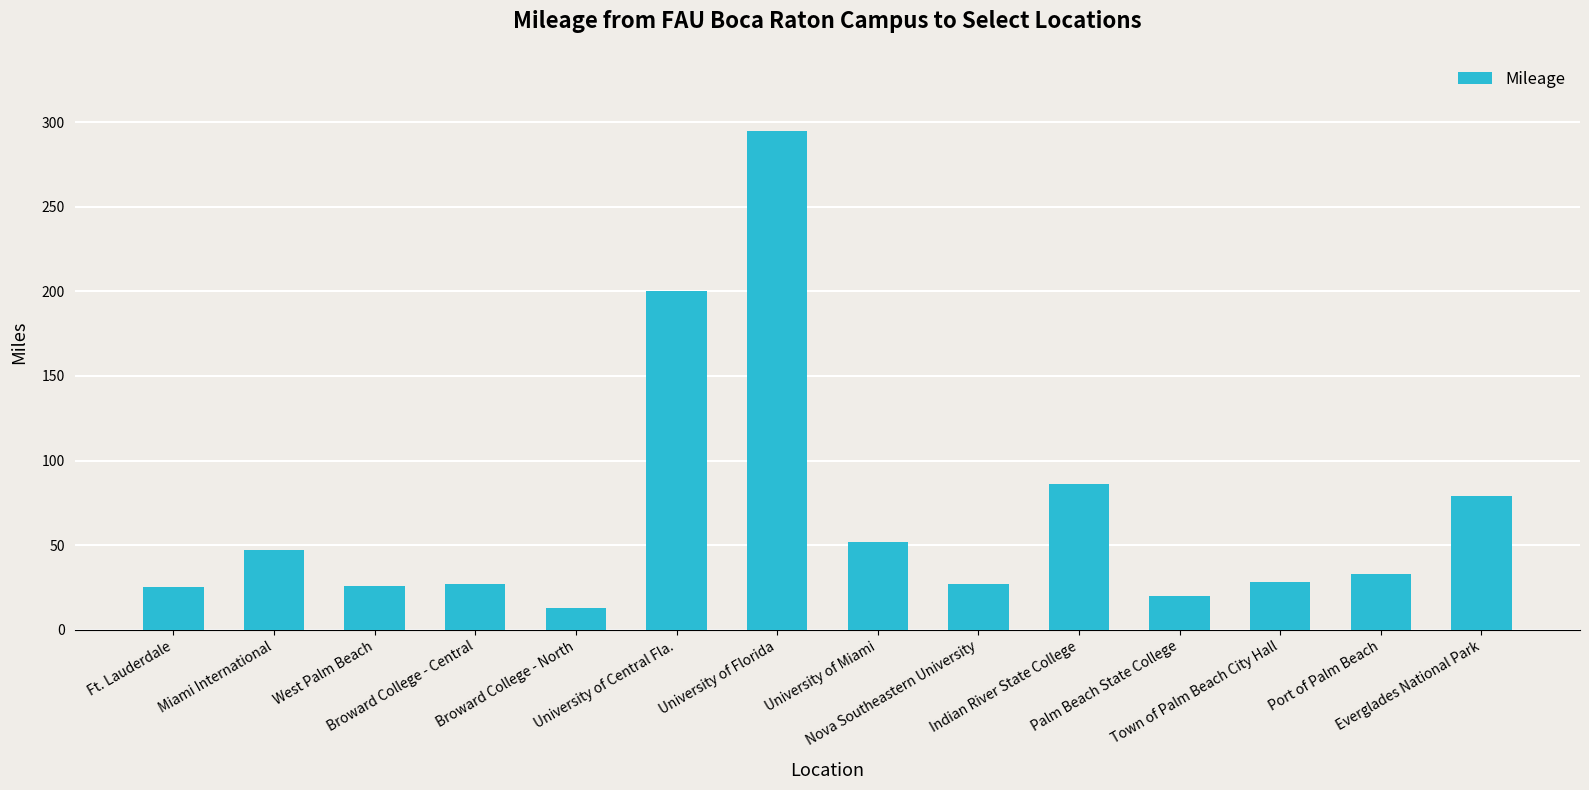

What is the label of the 8th bar from the right?

University of Florida